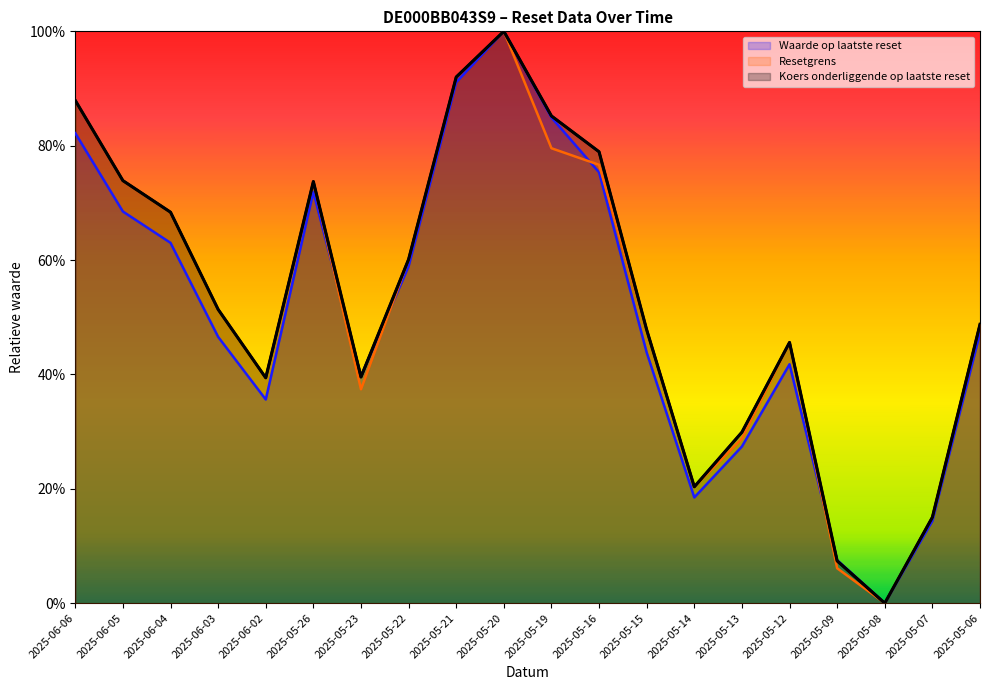

At 2025-06-06, list the series in order from smallest to largest.

Waarde op laatste reset, Resetgrens, Koers onderliggende op laatste reset